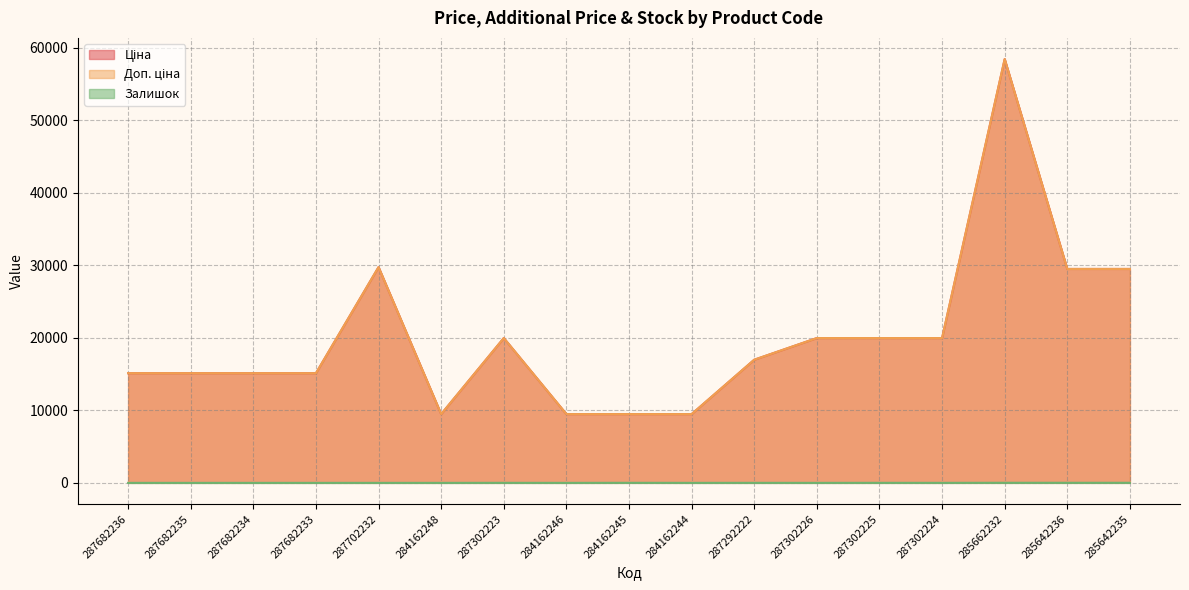

Between 287682235 and 287302226, which series saw the biggest shift?

Ціна